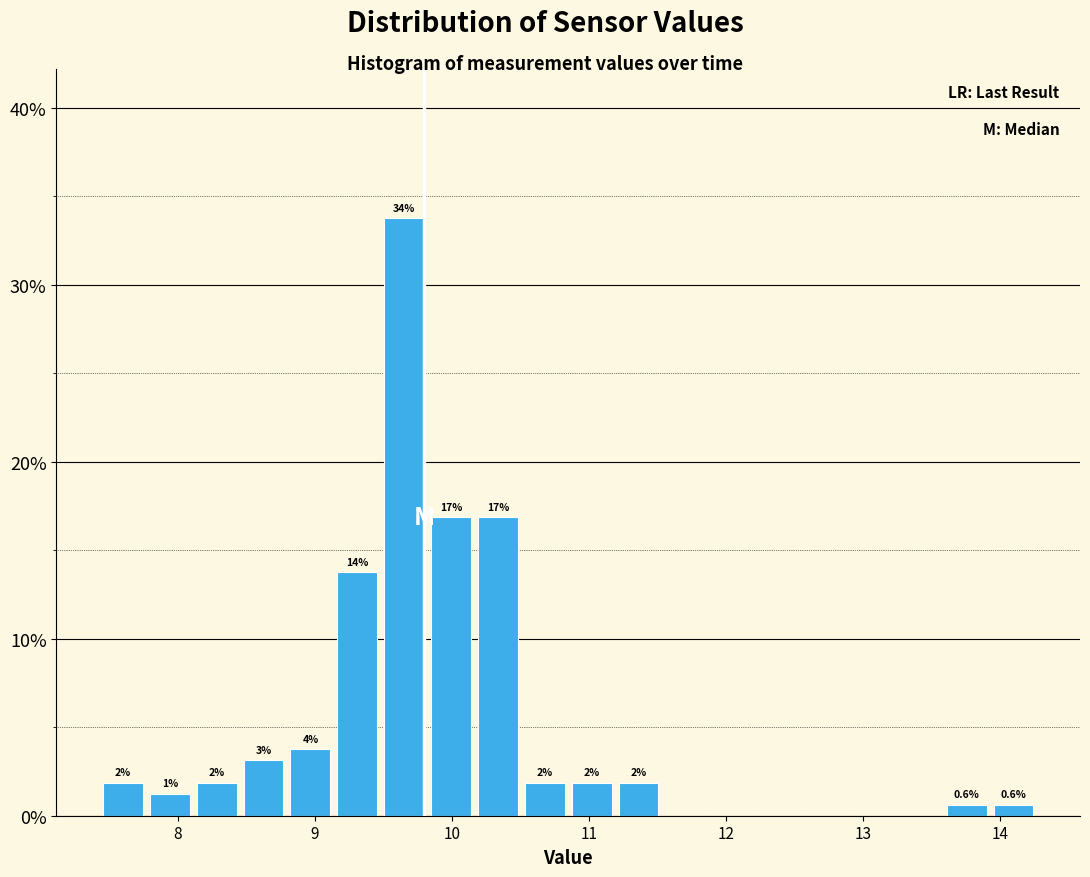

Around what value on the x-axis is the tallest bar? Give the approximate position of its centre, as read against the axis.

9.7